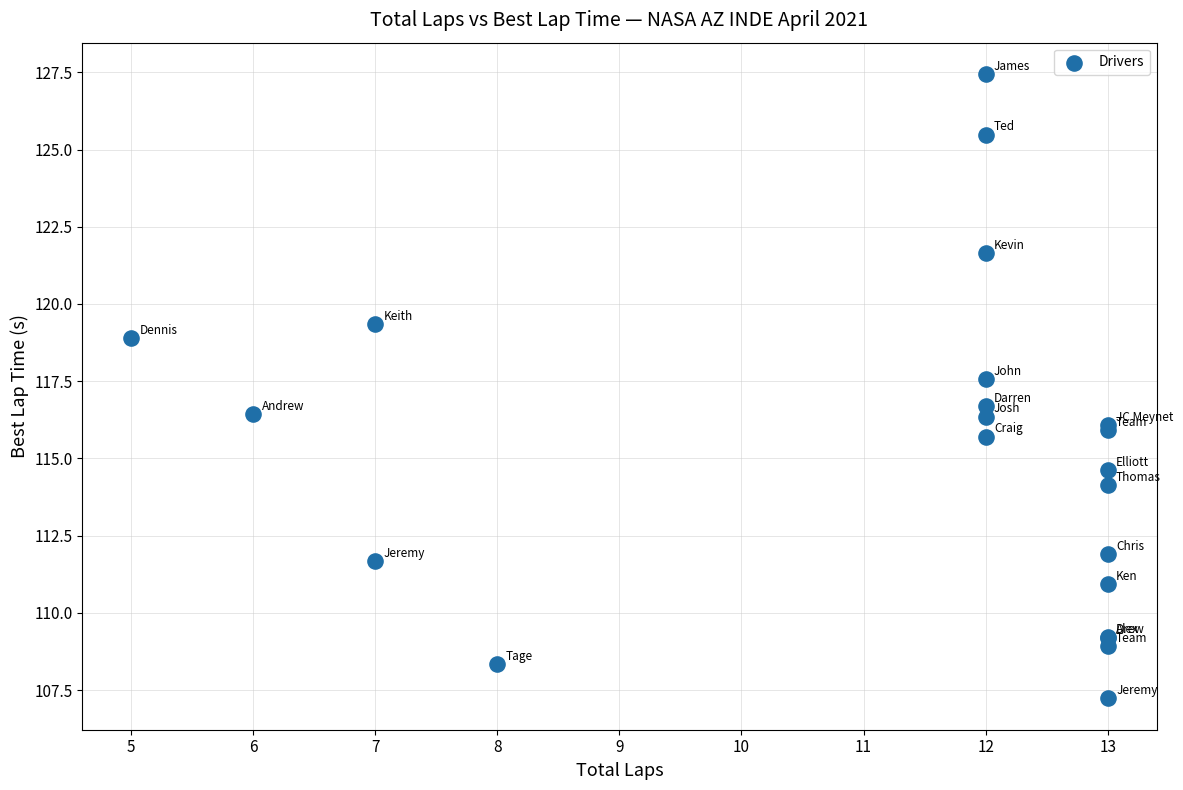

What Y value in the scatter plot is closest to 117?

116.7